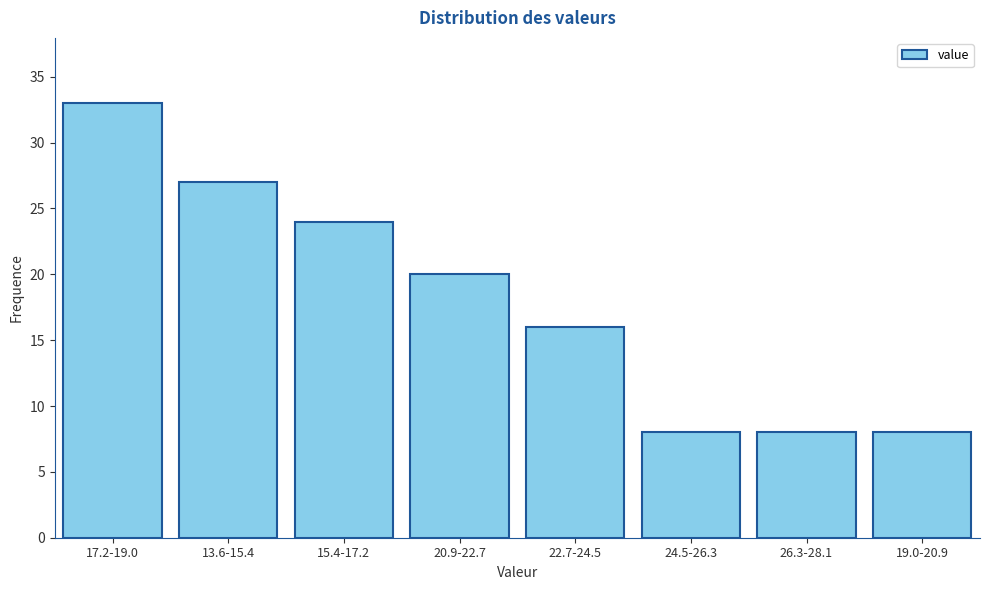

Reading left to right, extract all data points from this chart.

17.2-19.0=33	13.6-15.4=27	15.4-17.2=24	20.9-22.7=20	22.7-24.5=16	24.5-26.3=8	26.3-28.1=8	19.0-20.9=8